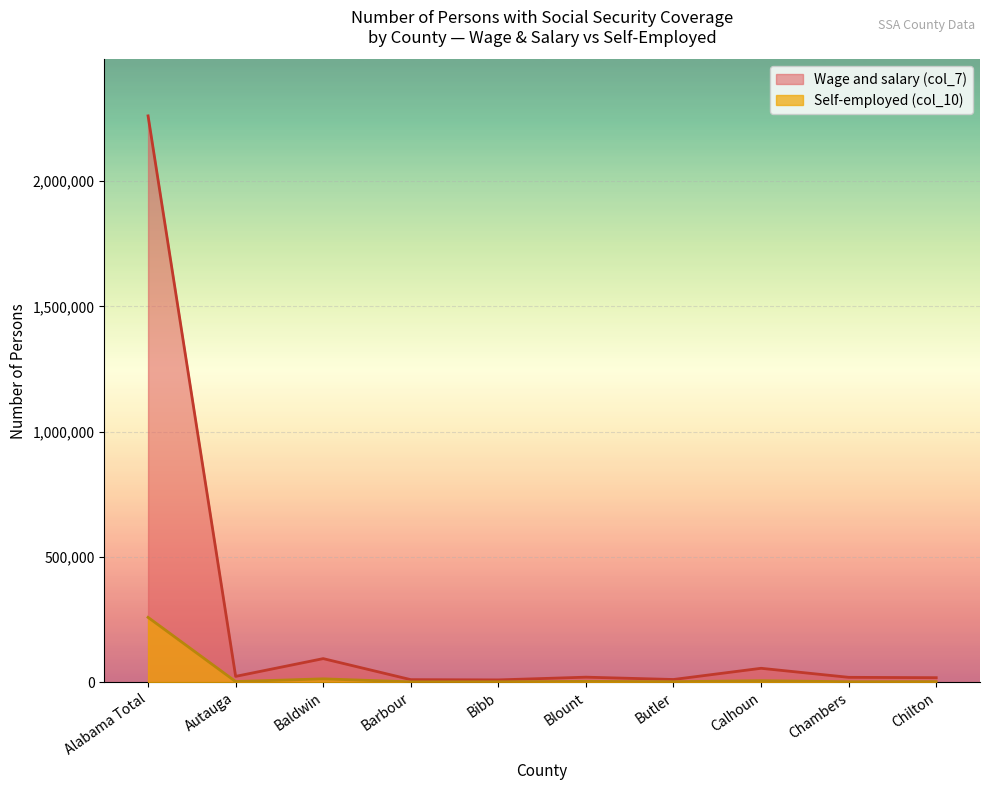

True or false: Wage and salary (col_7) and Self-employed (col_10) cross at least once.

False